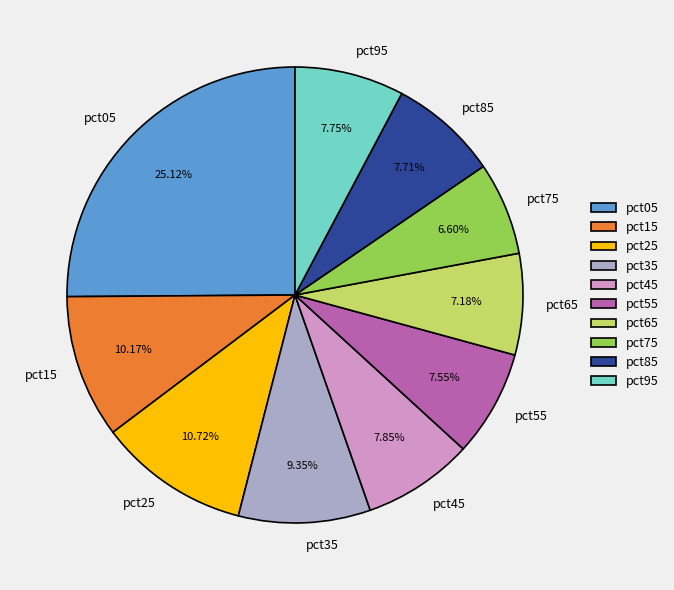

Count the number of slices in the pie.

10